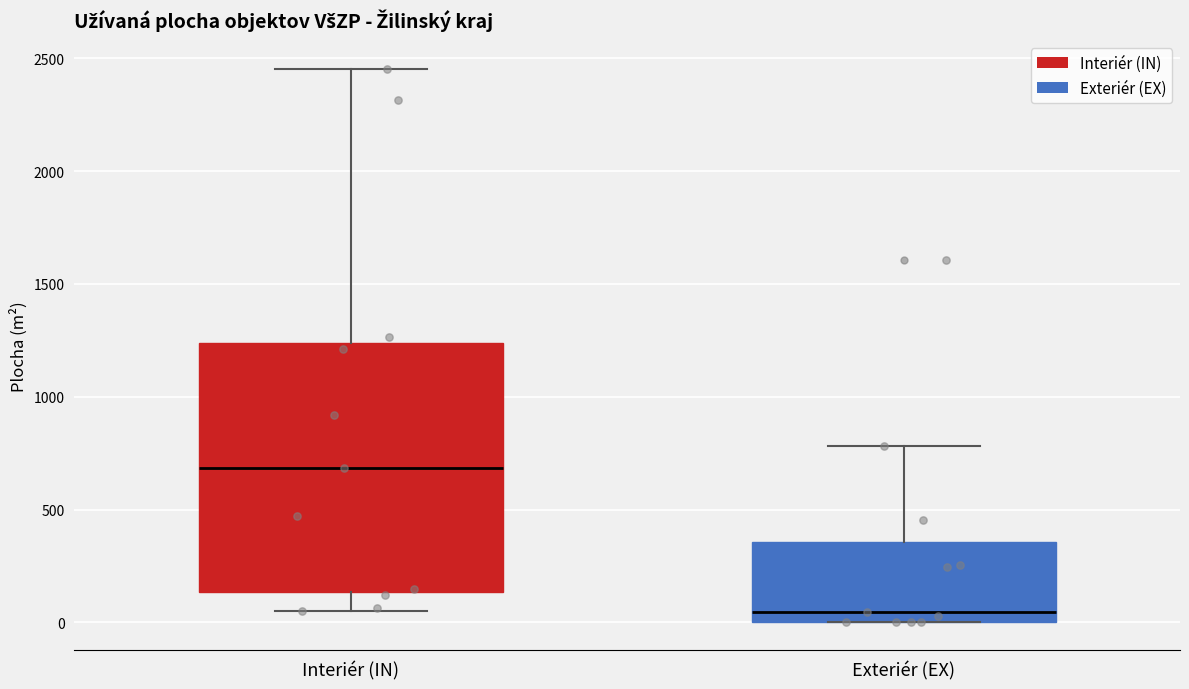

Reading left to right, read every box against the y-axis: the position of its median line, the range the box covers, and the ends of its whiskers. The values are not printed on the chart, so give them approximately, as read against the axis.

Interiér (IN): median 700, box 150 to 1250, whiskers 50 to 2450
Exteriér (EX): median 50, box 0 to 350, whiskers 0 to 800